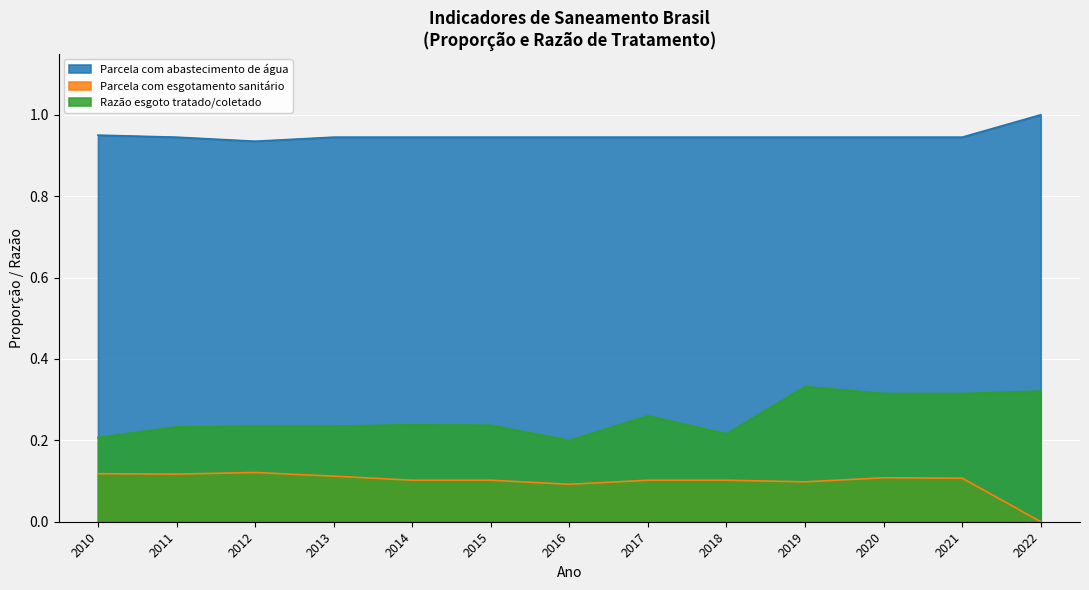

True or false: Parcela com abastecimento de água and Razão esgoto tratado/coletado intersect in this chart.

False